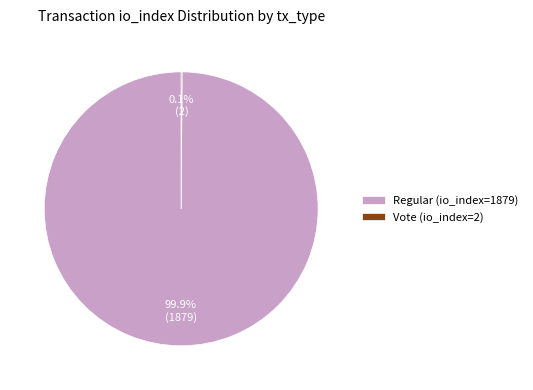

Is there any slice that represents more than half of the pie?

Yes